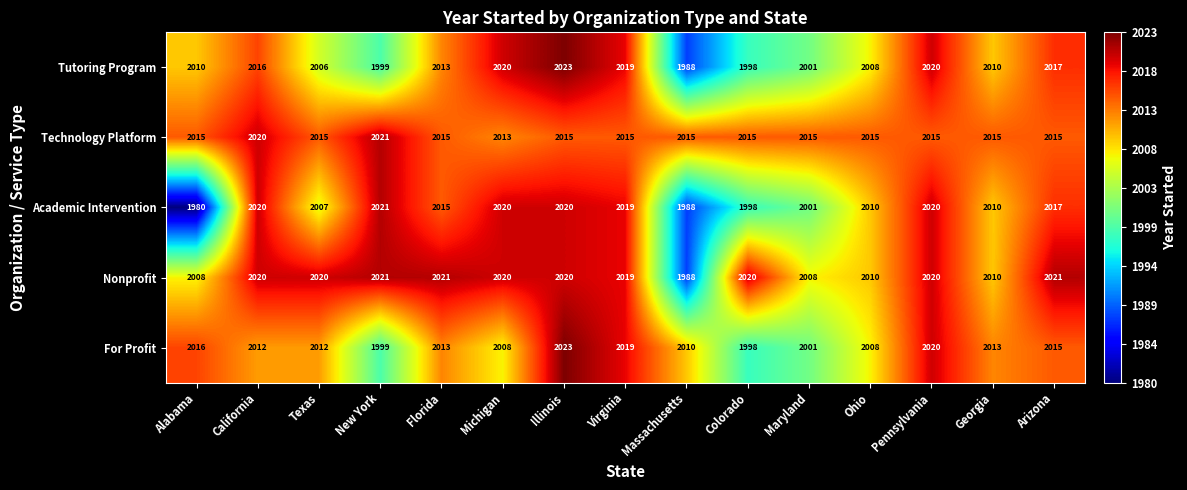

What is the minimum value shown in the chart?

1980